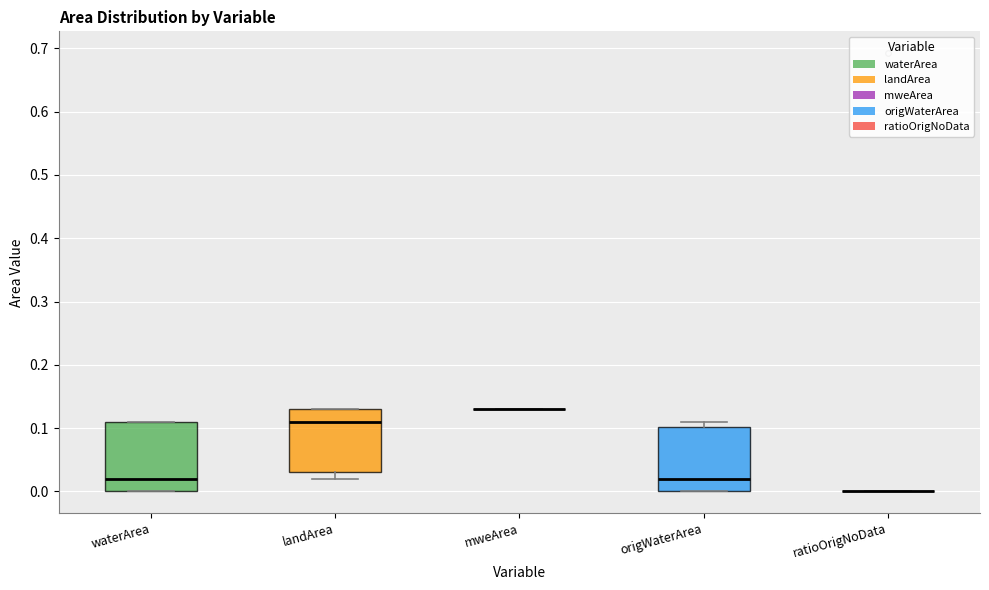

Reading left to right, read every box against the y-axis: the position of its median line, the range the box covers, and the ends of its whiskers. The values are not printed on the chart, so give them approximately, as read against the axis.

waterArea: median 0.02, box 0.00 to 0.11, whiskers 0.00 to 0.11
landArea: median 0.11, box 0.03 to 0.13, whiskers 0.02 to 0.13
mweArea: box collapsed to a line at 0.13, whiskers 0.13 to 0.13
origWaterArea: median 0.02, box 0.00 to 0.10, whiskers 0.00 to 0.11
ratioOrigNoData: box collapsed to a line at 0.00, whiskers 0.00 to 0.00